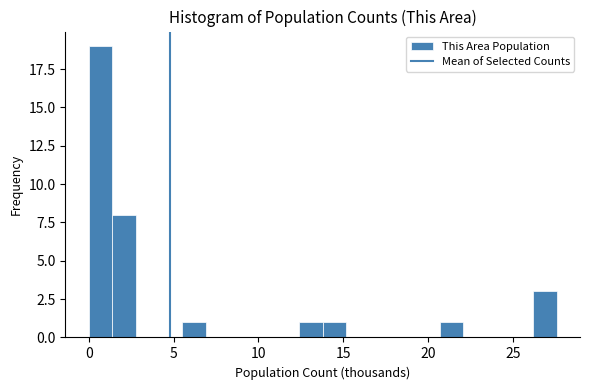

Read against the x-axis, roughly where is the centre of the tallest bar?

0.5